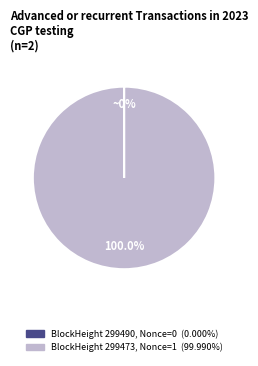

Is there any slice that represents more than half of the pie?

Yes